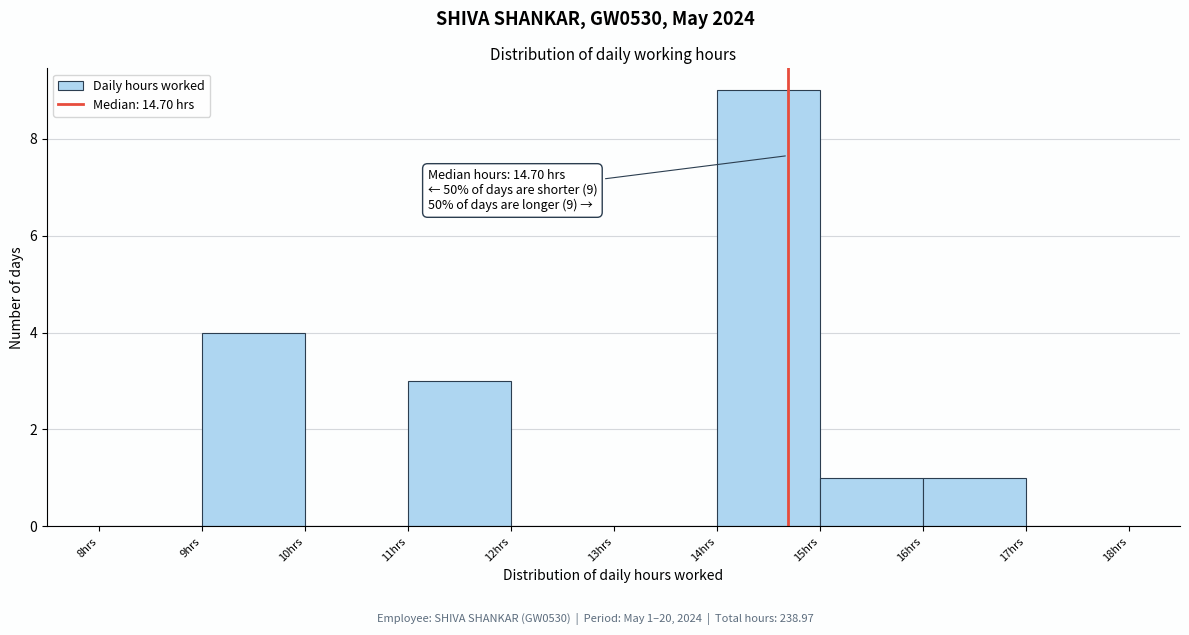

Which range on the x-axis has the tallest bar?

14 to 15